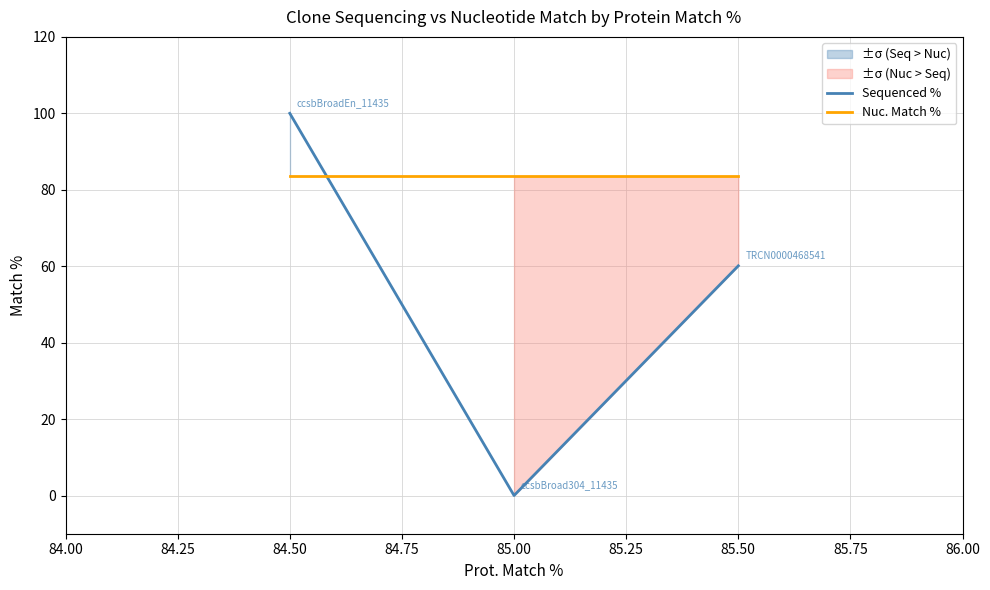

Count the number of categories in the chart.

3